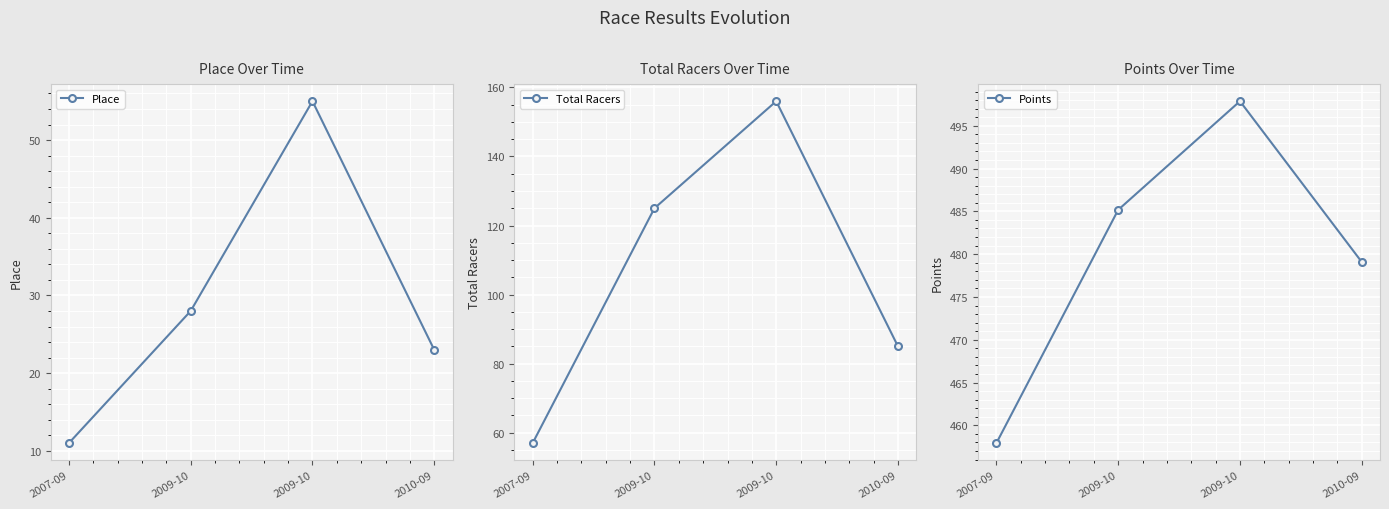

What is the label of the 1st point from the right?

2010-09